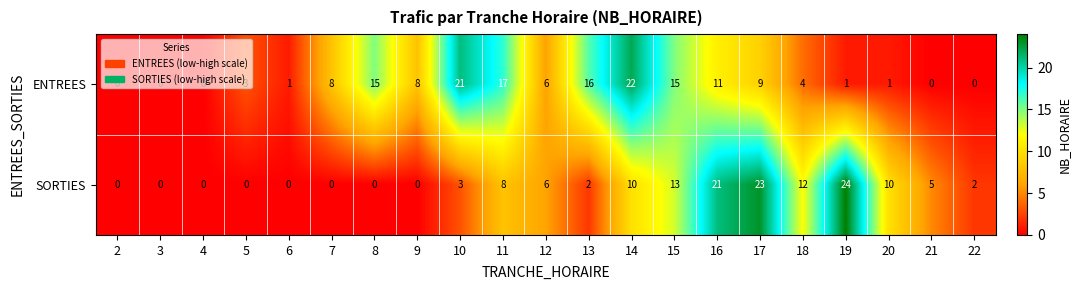

Which series has the largest total across all categories?

ENTREES